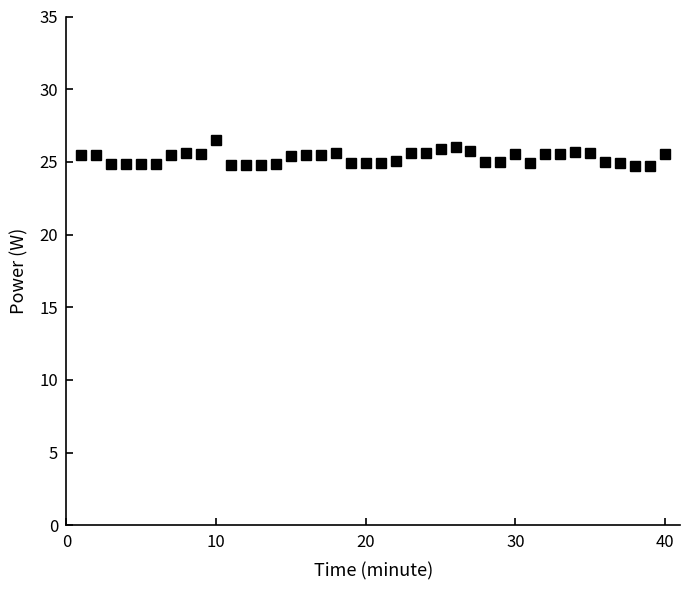

What is the sum of all values?

1011.1